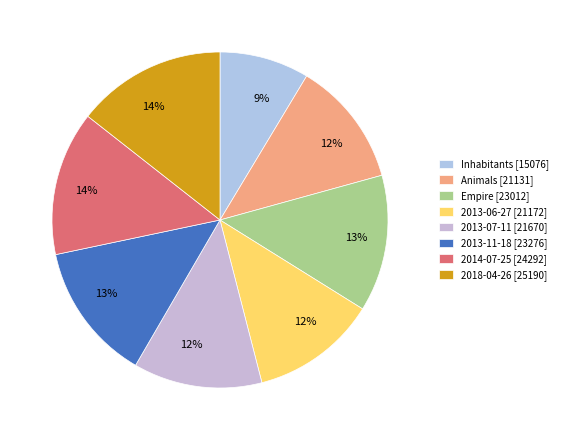

Count the number of slices in the pie.

8